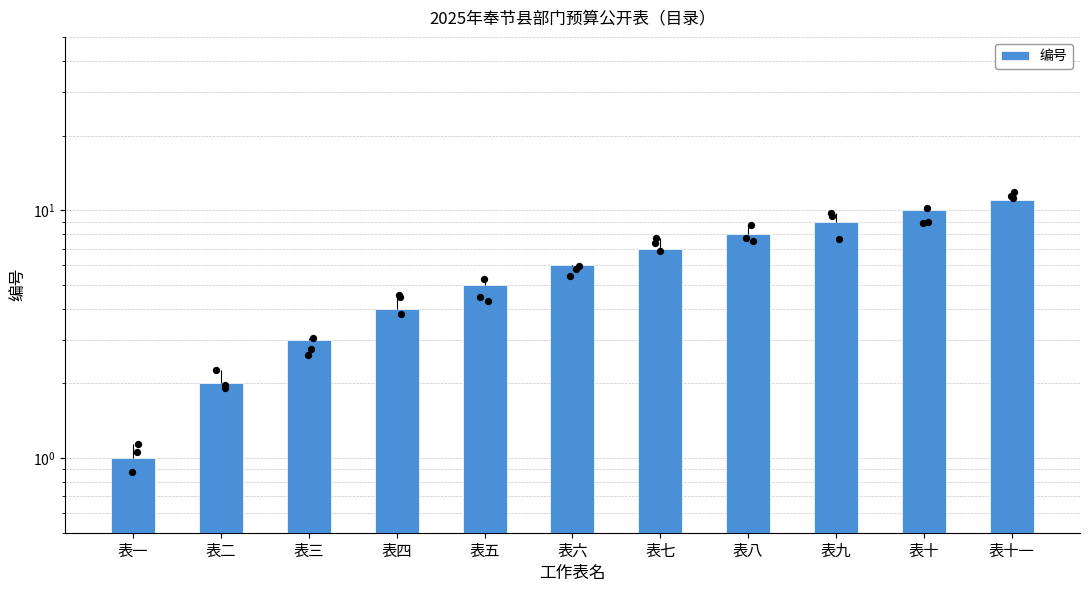

Approximately how many times larger is the value at 表七 compared to 表三?

2.3